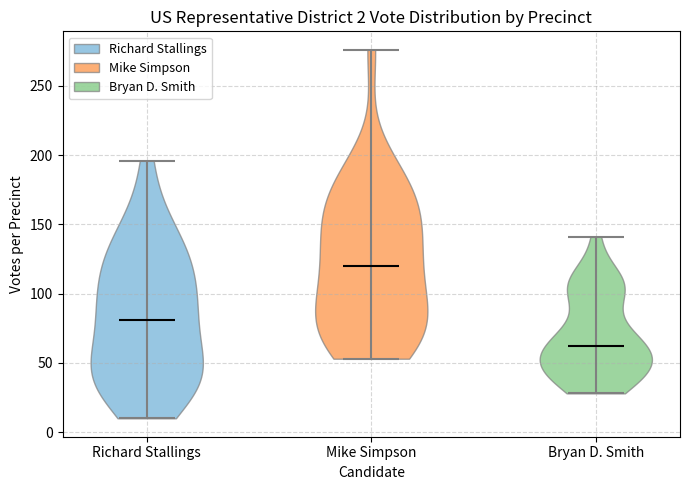

Which violin has the highest median line?

Mike Simpson